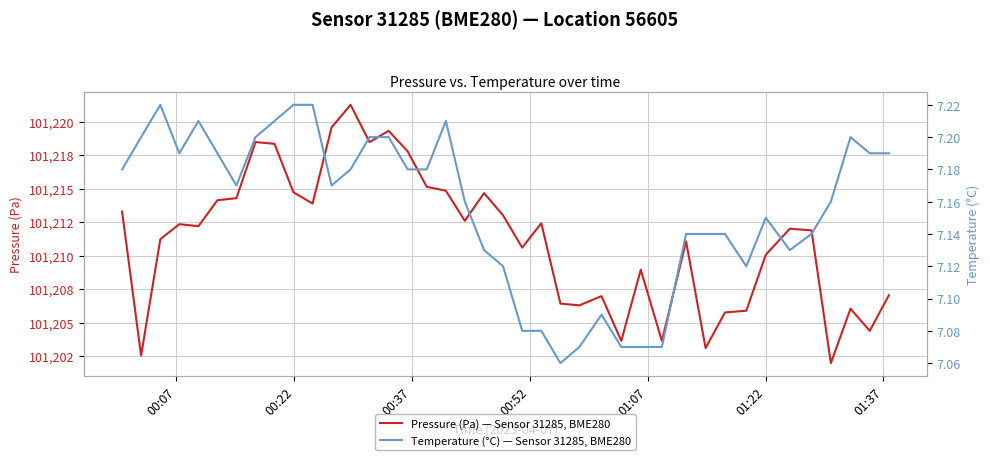

How many interior local valleys does the Pressure (Pa) — Sensor 31285, BME280 series have?

12